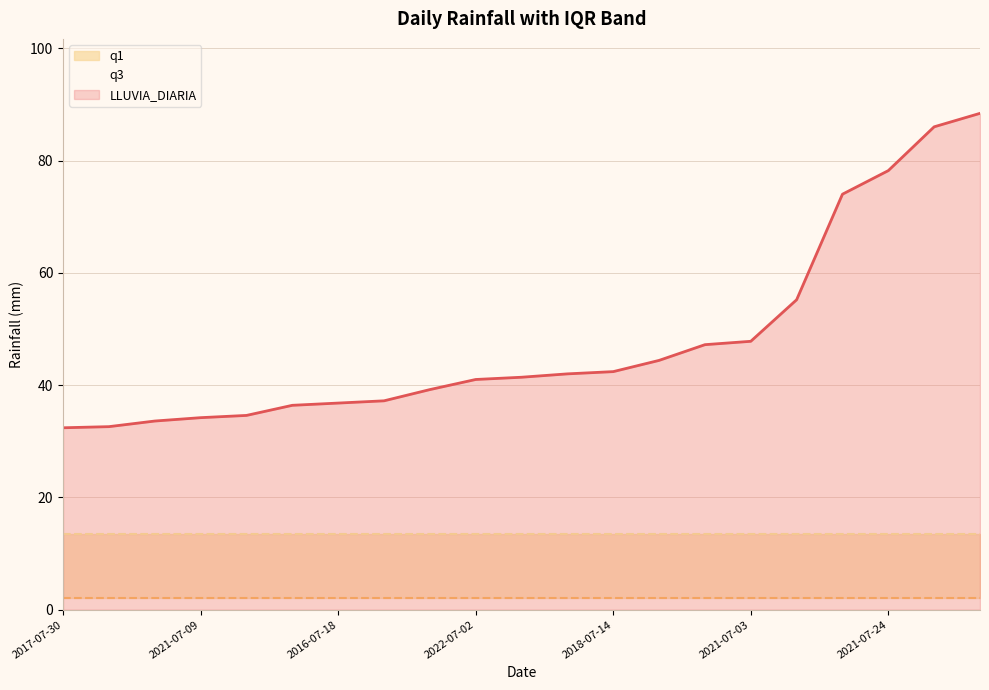

Rank the series by their average value, from highest to lowest.

LLUVIA_DIARIA, q3, q1